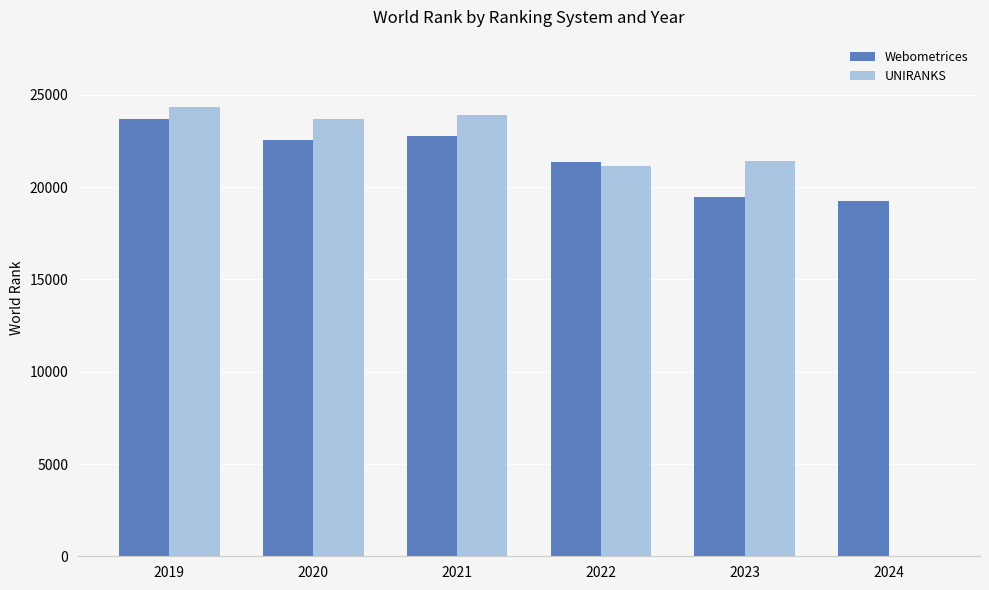

Between 2020 and 2023, which series saw the biggest shift?

Webometrices